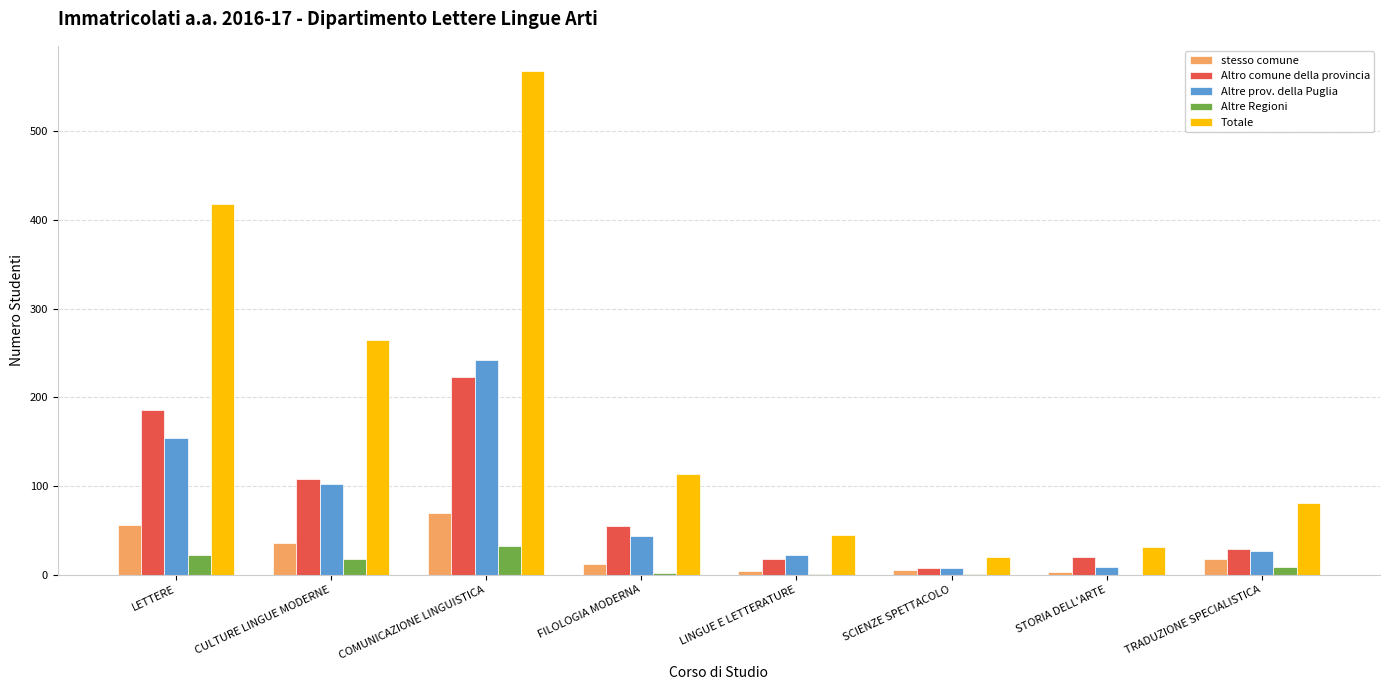

What is the maximum value shown in the chart?

568